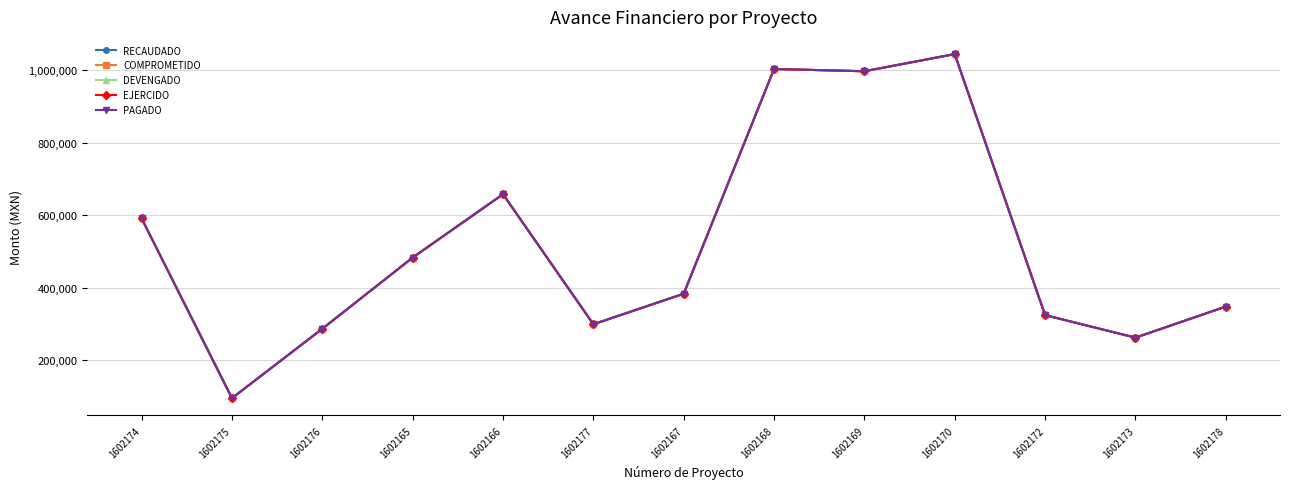

True or false: PAGADO has a value of 215122.3 at 1602168.

False